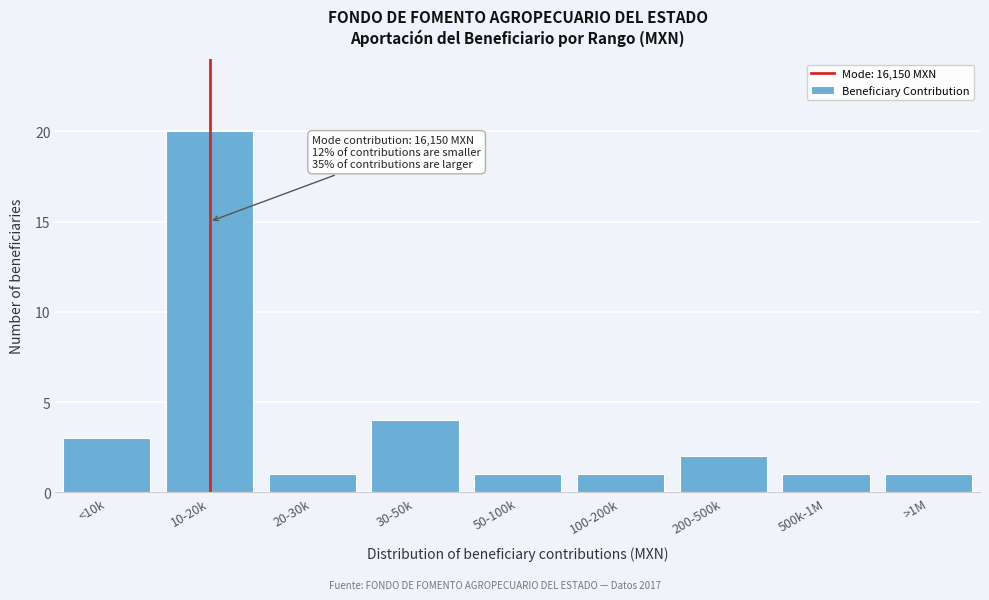

Reading right to left, what are all the values shown in this chart?

1	1	2	1	1	4	1	20	3